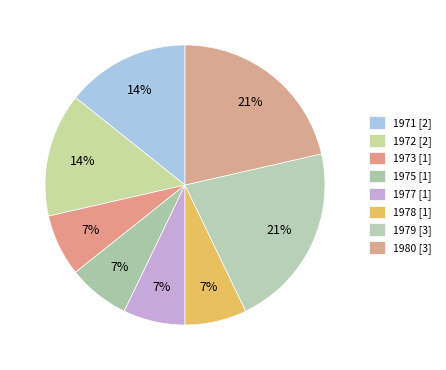

Count the number of slices in the pie.

8